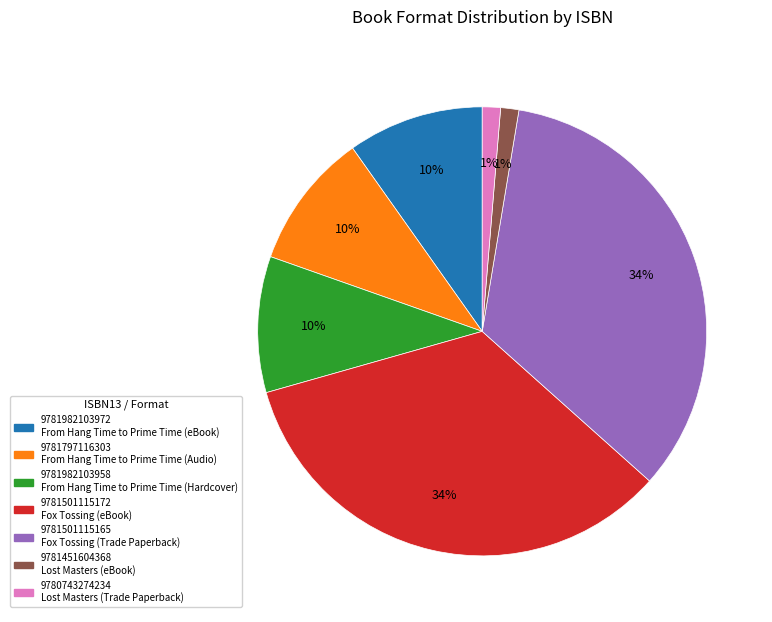

Is there any slice that represents more than half of the pie?

No